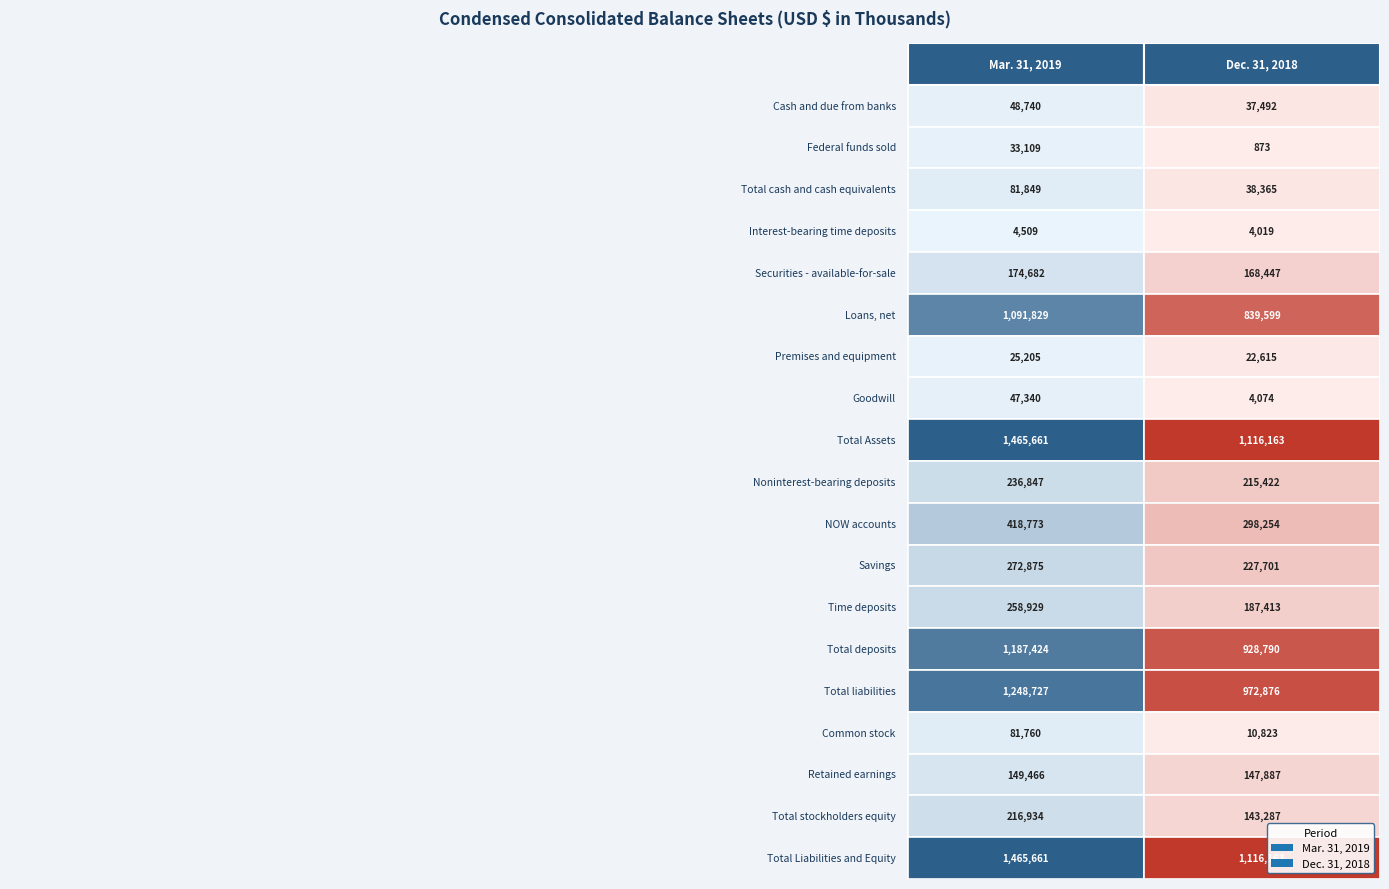

Rank the series at 0 from highest to lowest value.

Total Assets, Total Liabilities and Equity, Total liabilities, Total deposits, Loans, net, NOW accounts, Savings, Time deposits, Noninterest-bearing deposits, Total stockholders equity, Securities - available-for-sale, Retained earnings, Total cash and cash equivalents, Common stock, Cash and due from banks, Goodwill, Federal funds sold, Premises and equipment, Interest-bearing time deposits